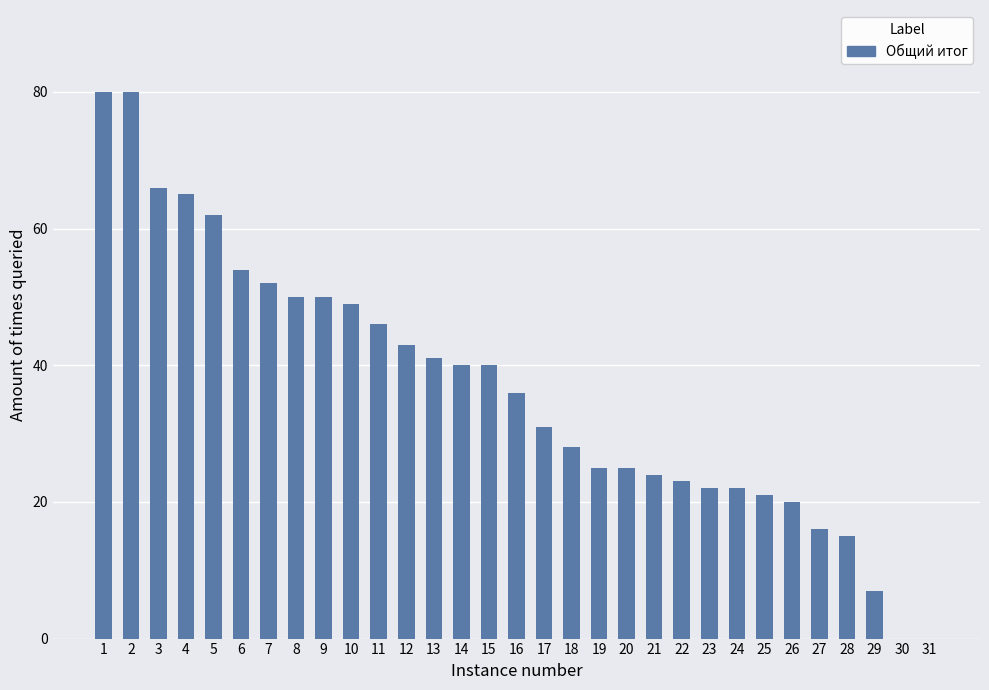

Are the bars horizontal?

No